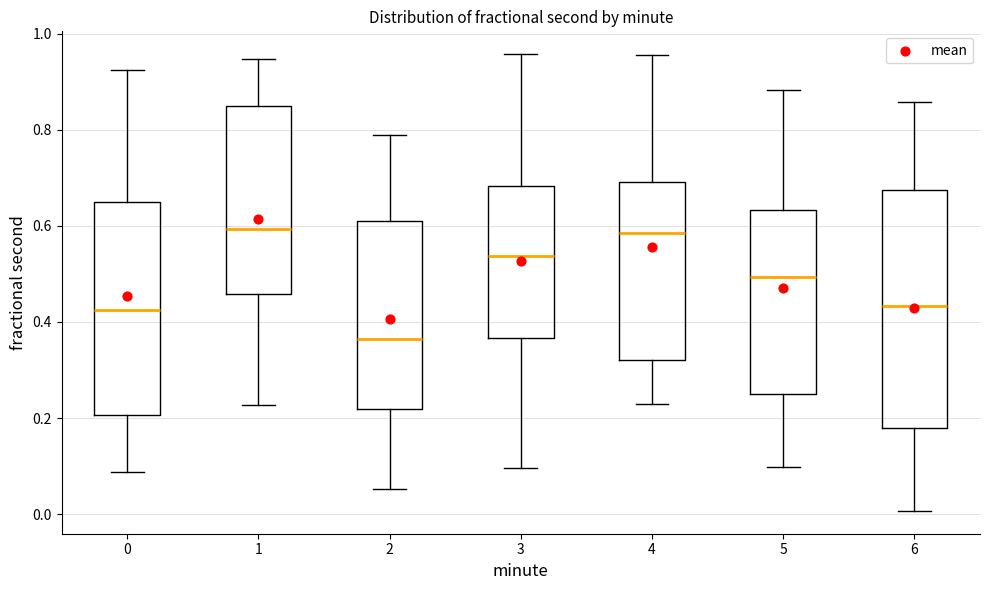

Comparing the boxes themselves (not the whiskers), which one is the tallest?

6